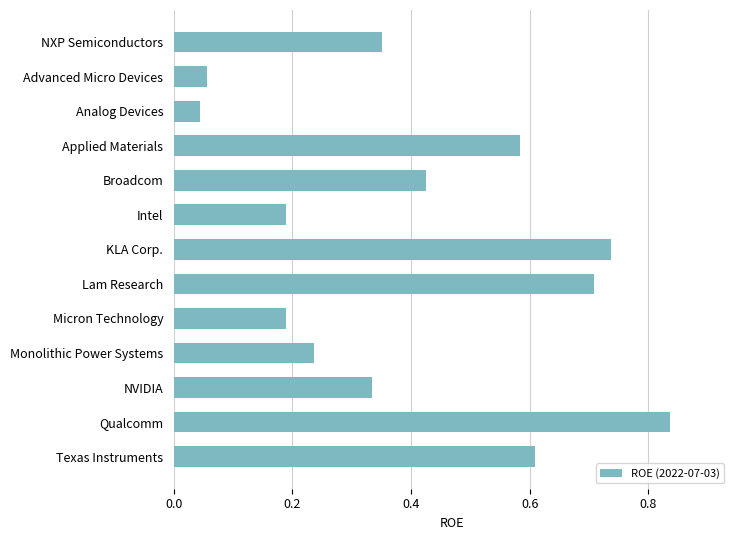

Which has a higher value, Broadcom or Intel?

Broadcom